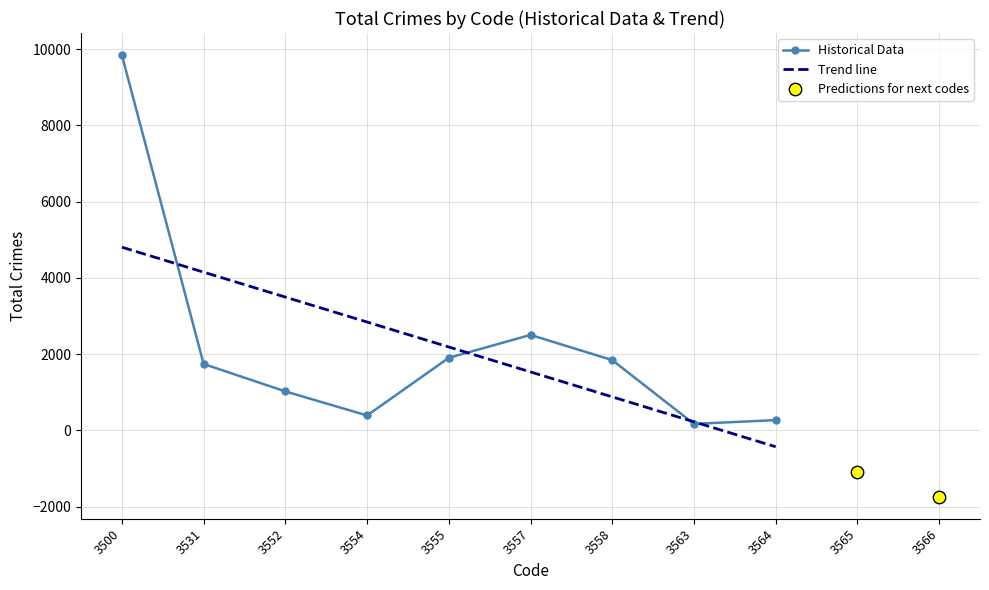

What is the ratio of the value at 3500 to the value at 3552?

9.6